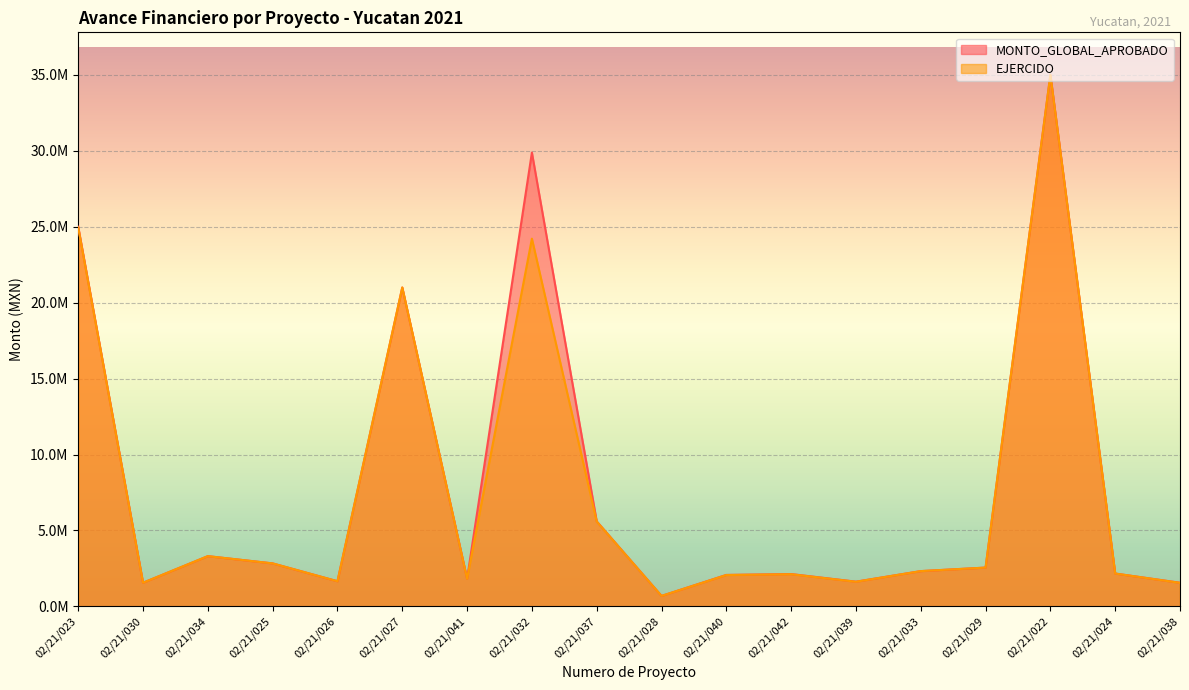

True or false: MONTO_GLOBAL_APROBADO and EJERCIDO cross at least once.

False